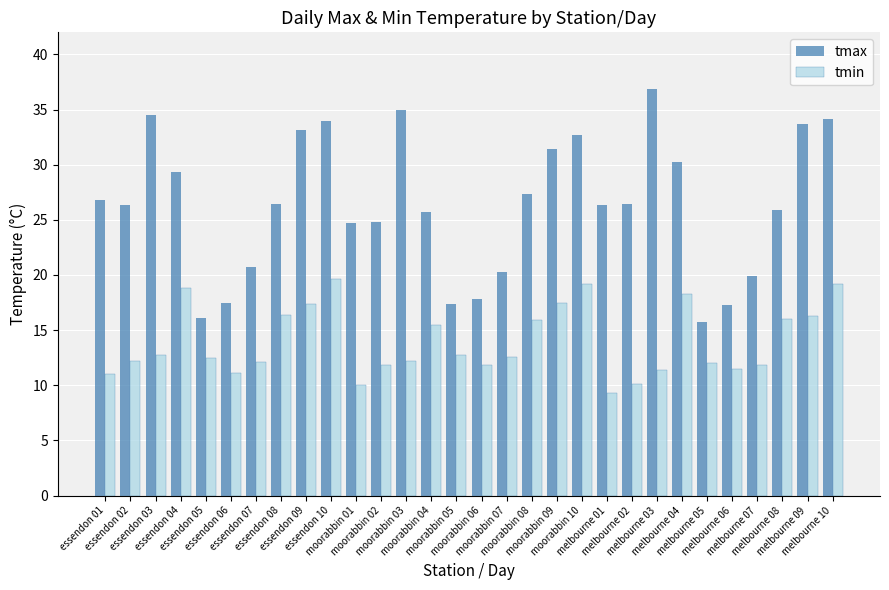

What is the difference between the tmin values at melbourne 08 and essendon 10?

3.6